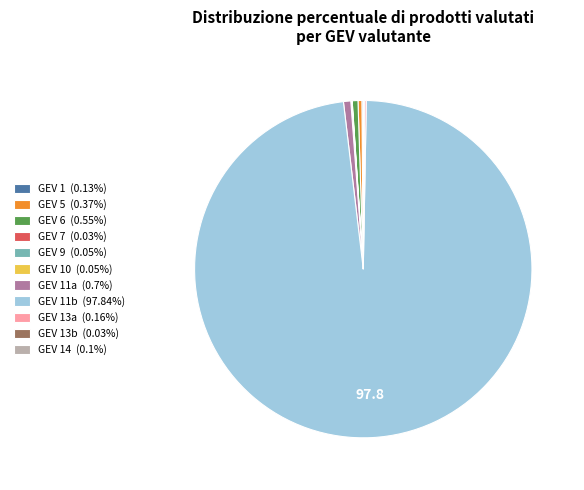

Does GEV 11a (0.7%) account for over 50% of the chart?

No